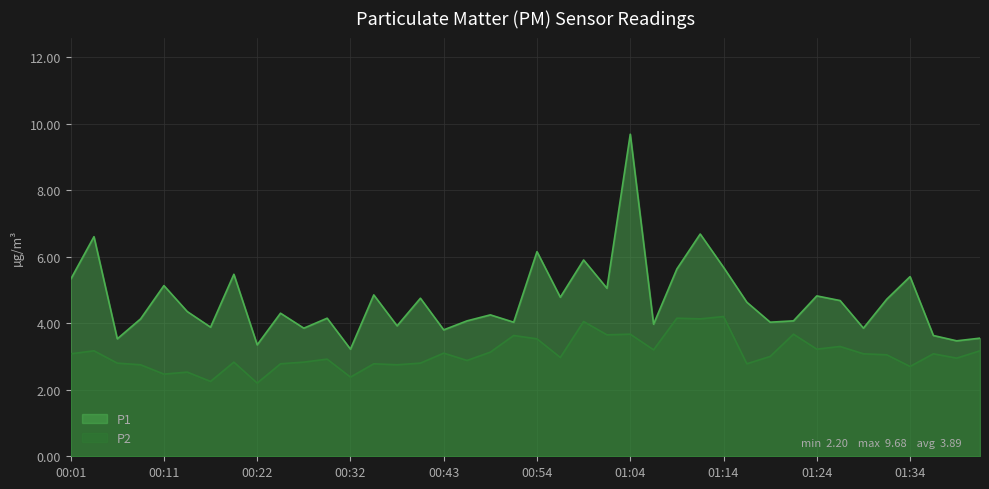

What position from the right is 00:11?

36